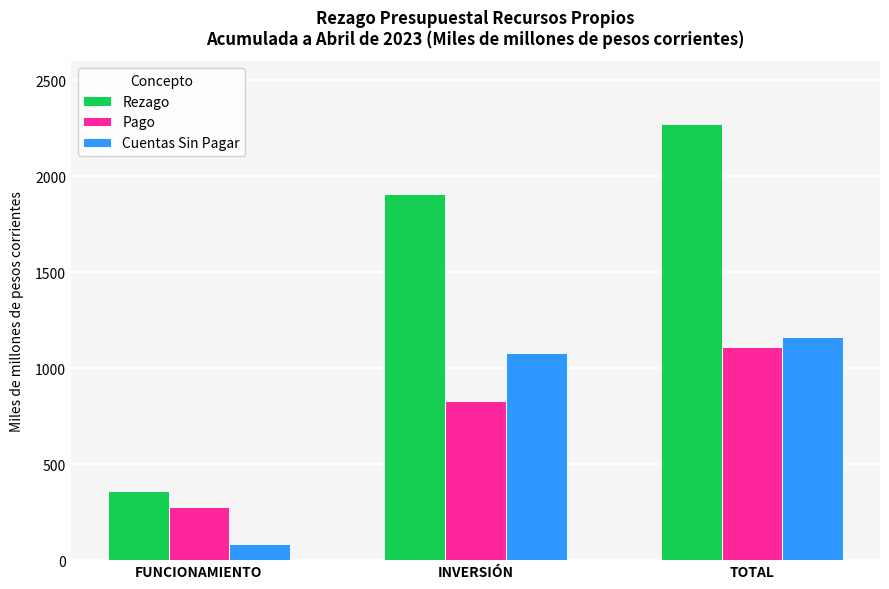

What value does the Pago series have at TOTAL?

1108.6